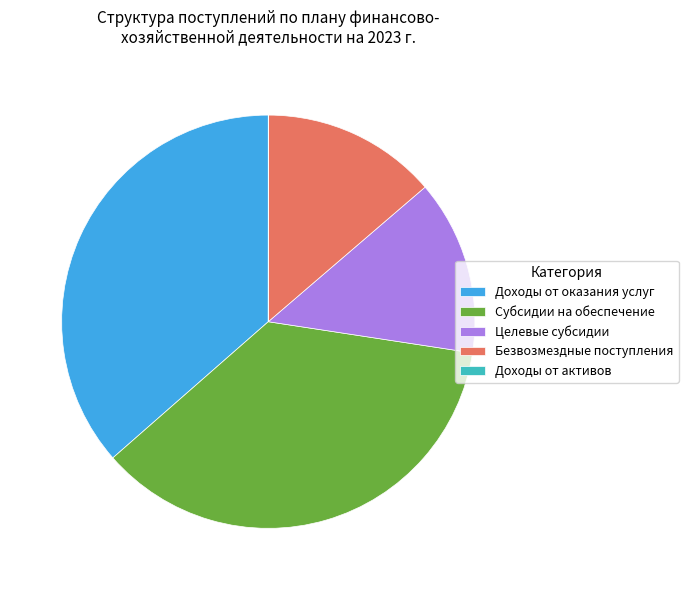

Is there any slice that represents more than half of the pie?

No